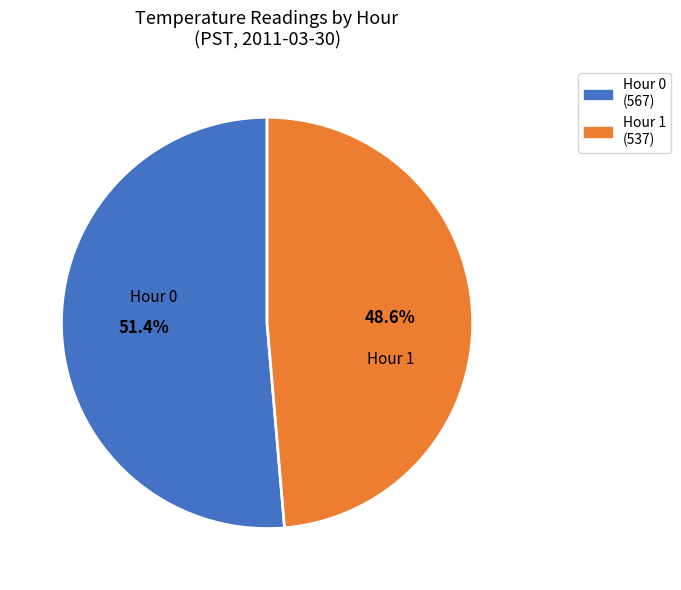

What is the largest slice in the pie chart?

Hour 0